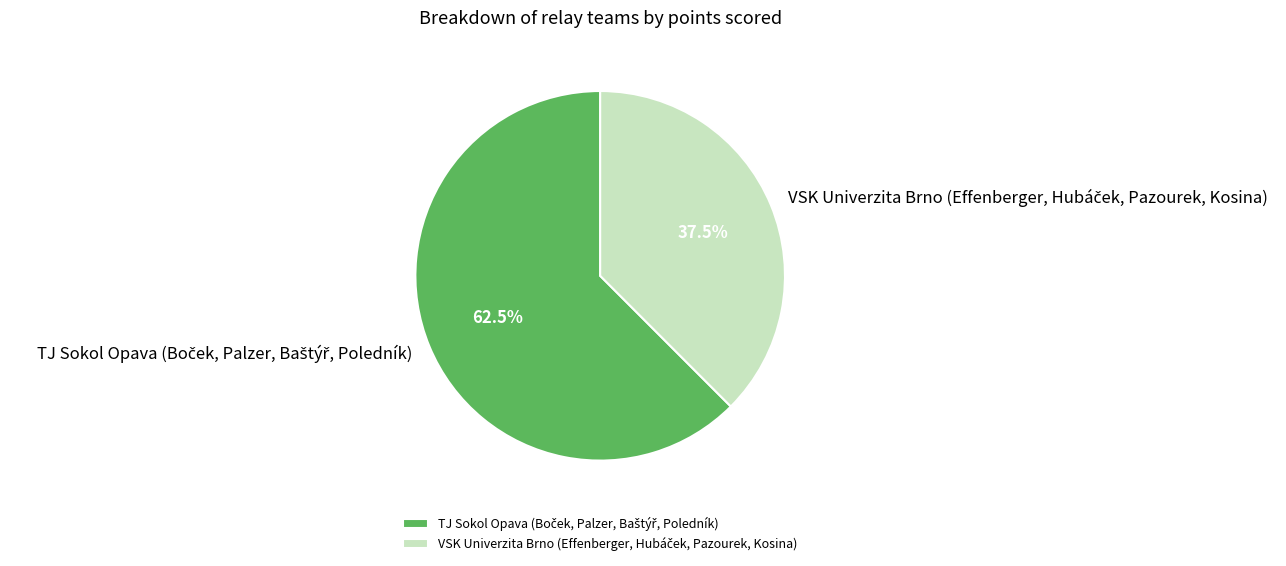

Is there any slice that represents more than half of the pie?

Yes